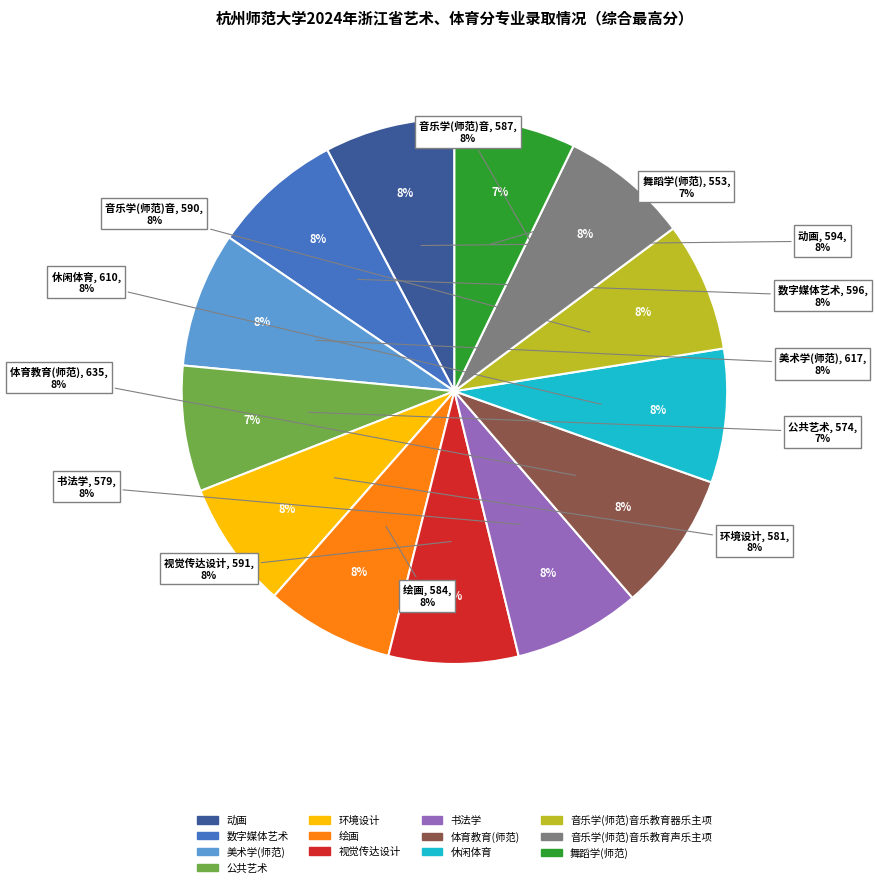

Is it true that 公共艺术 is 7% of the pie?

True